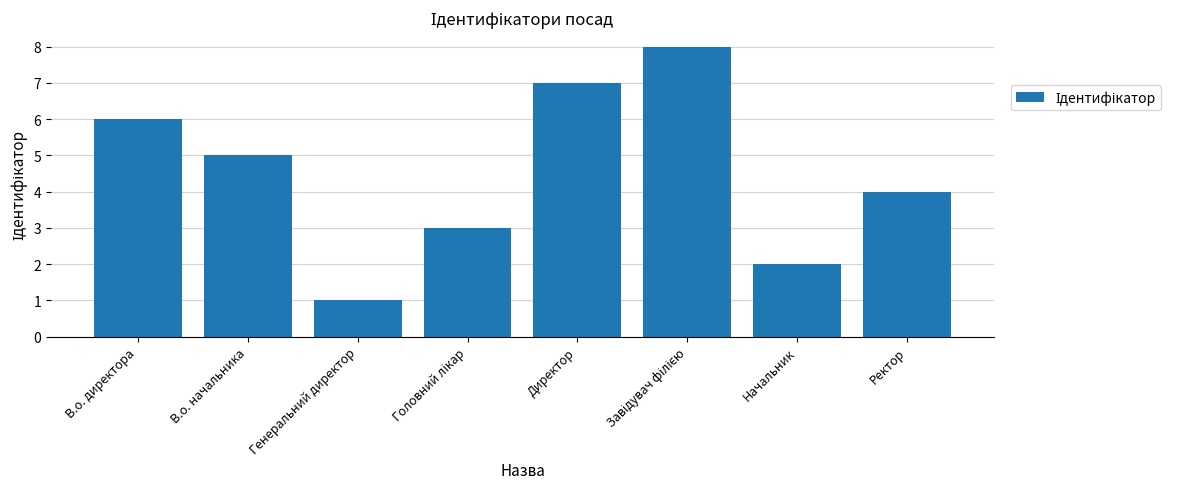

What is the change in value from Директор to Начальник?

-5